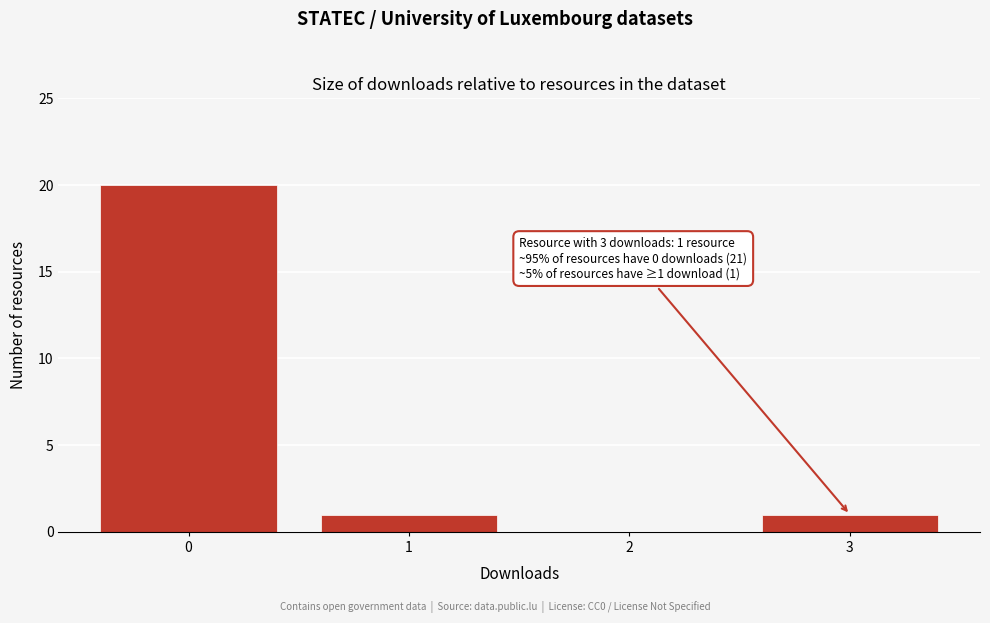

Reading right to left, what are all the values shown in this chart?

3=1	2=0	1=1	0=20